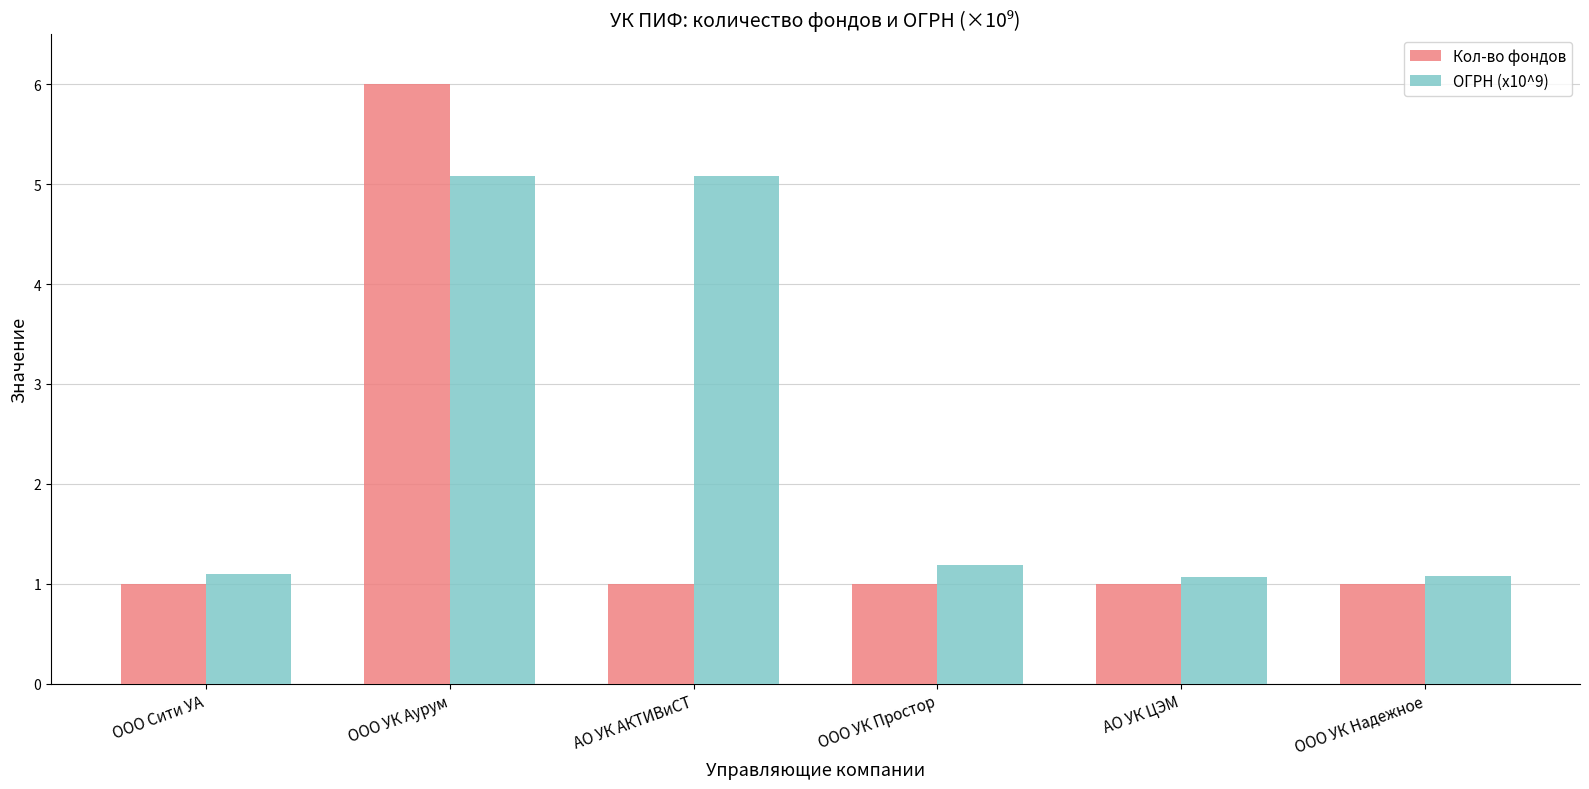

What position from the right is ООО УК Надежное?

1